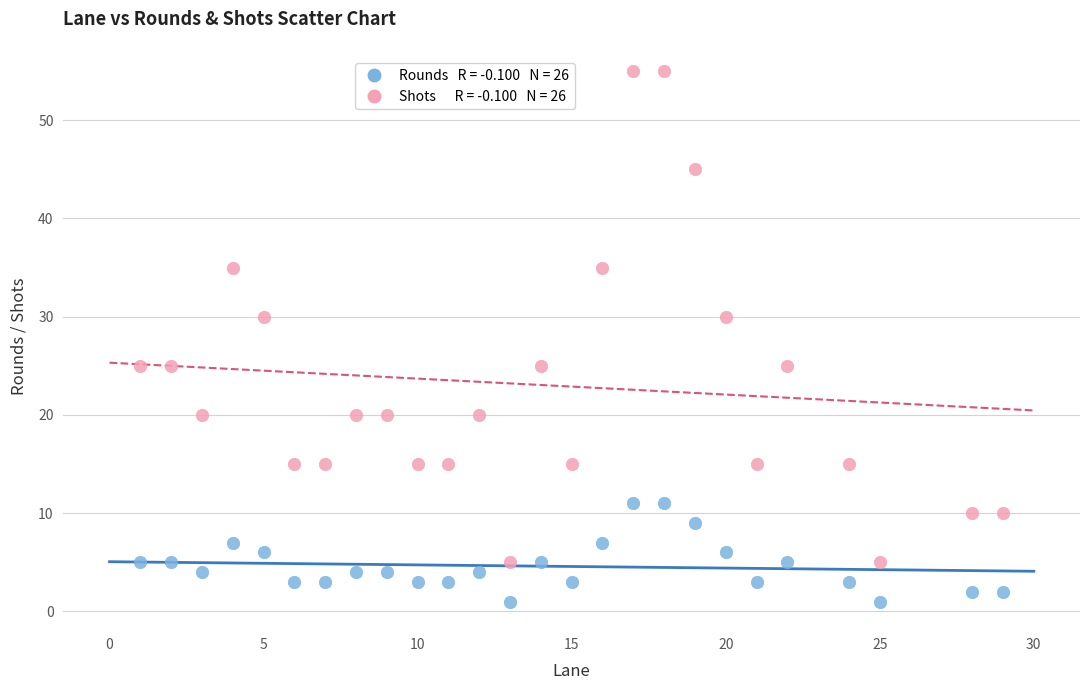

Across all data points, what is the range of Y values (max minus min)?

54